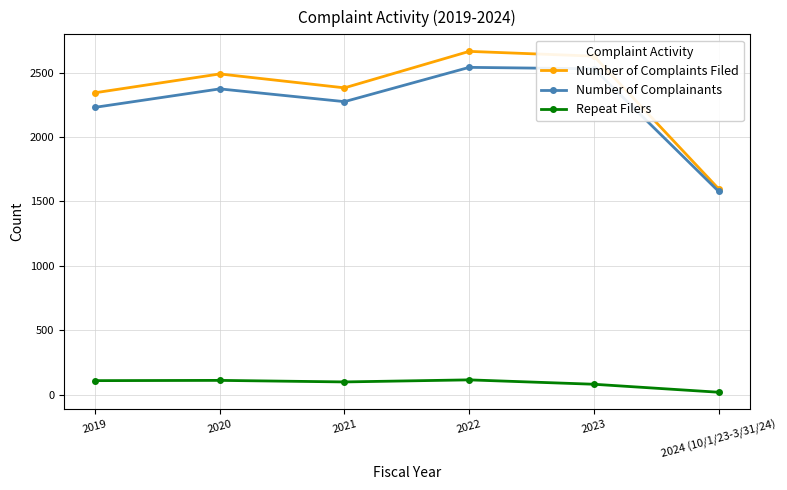

True or false: Repeat Filers and Number of Complainants cross at least once.

False